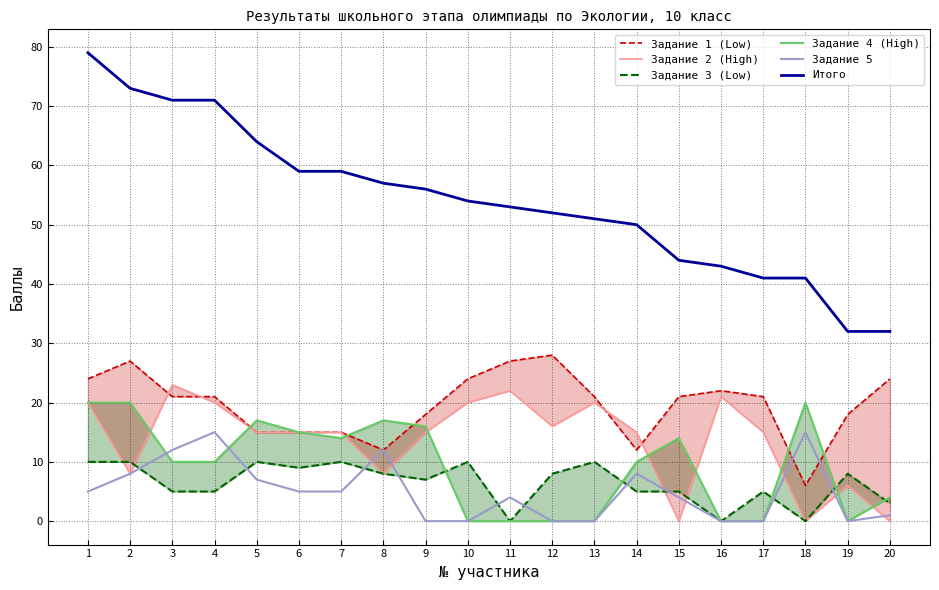

At which category is the sum across all series the highest?

1